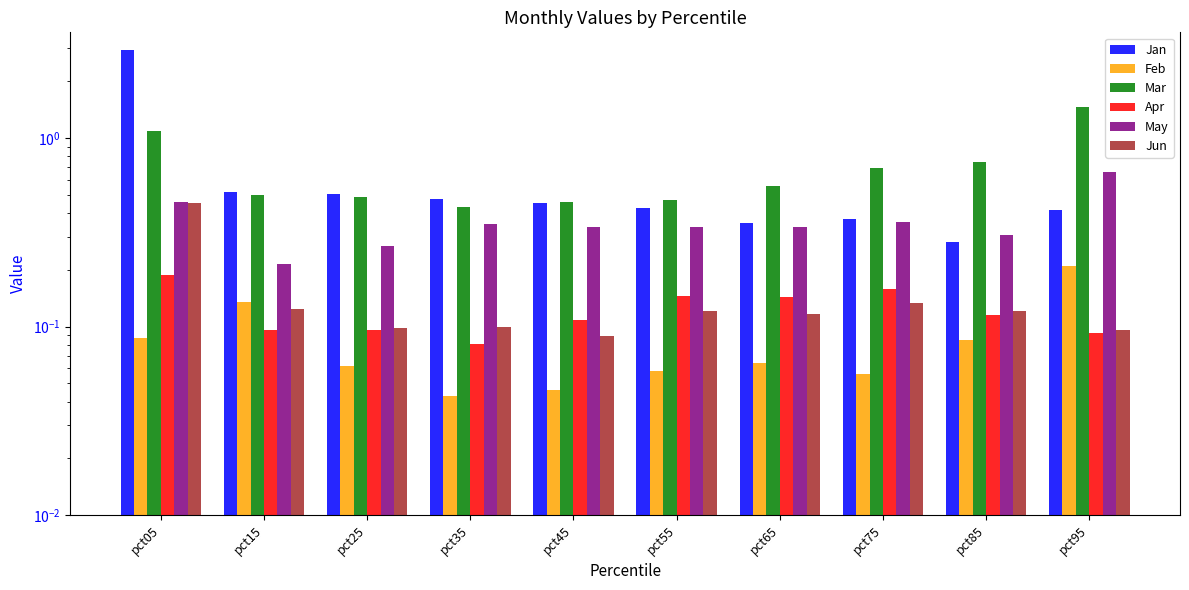

At how many categories does at least one series exceed 1?

2